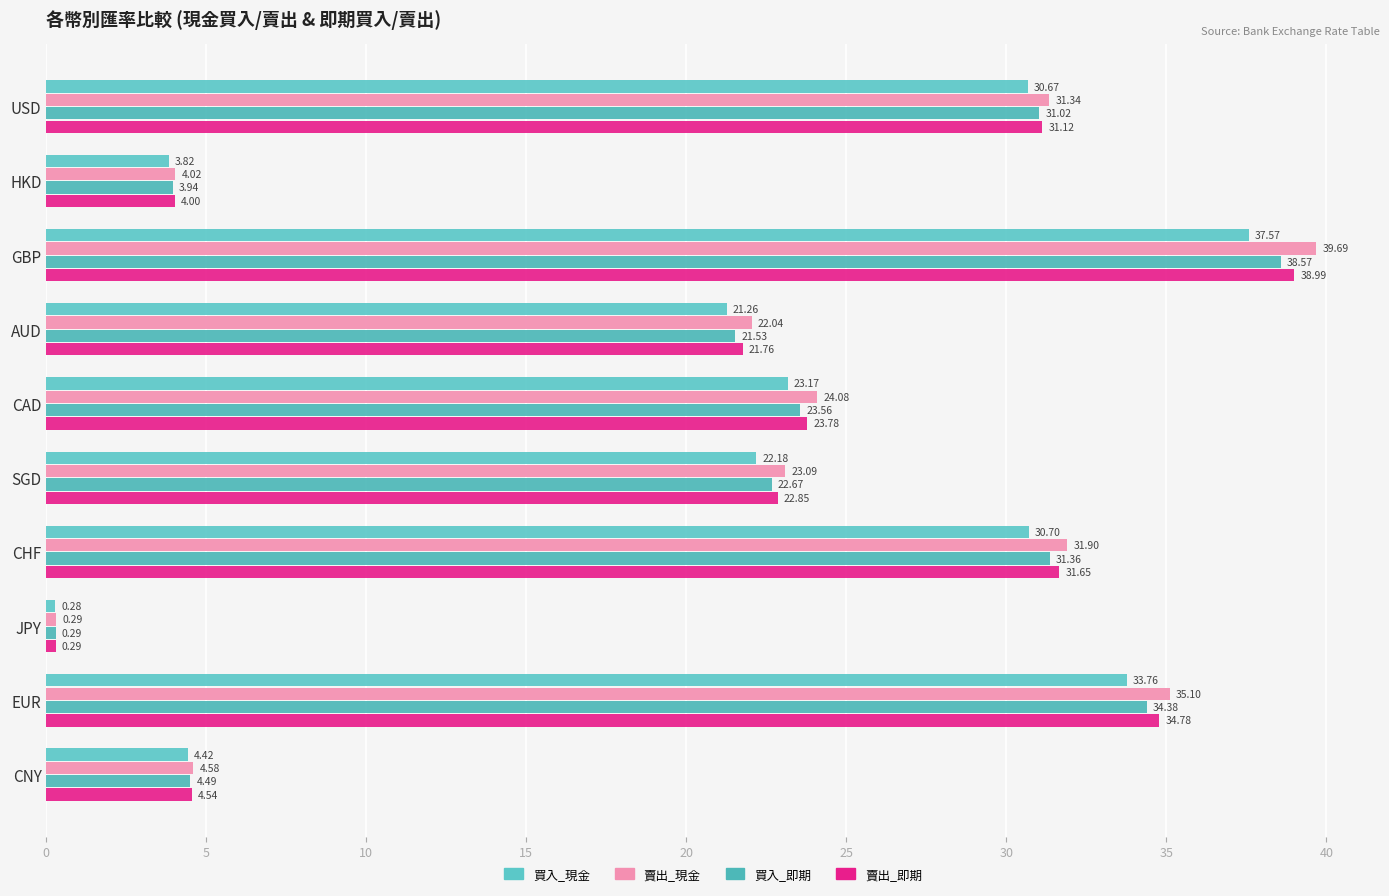

What is the sum of all 賣出_現金 values?

216.1